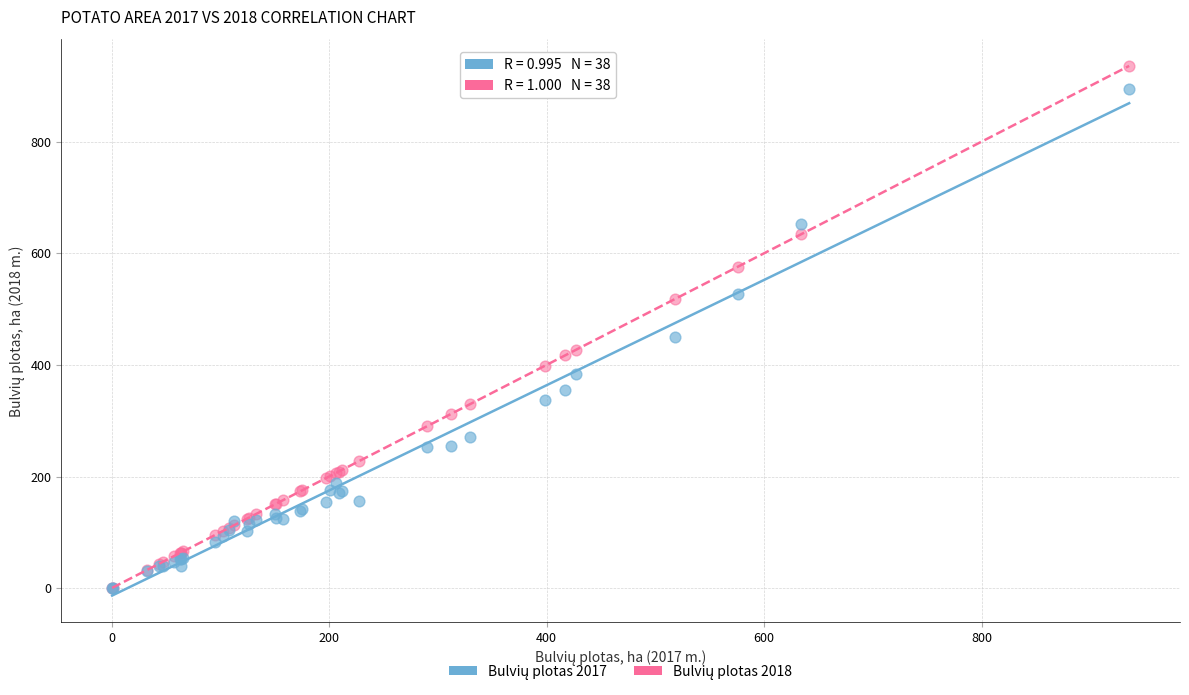

Across all series, what Y value is closest to 467?

449.1